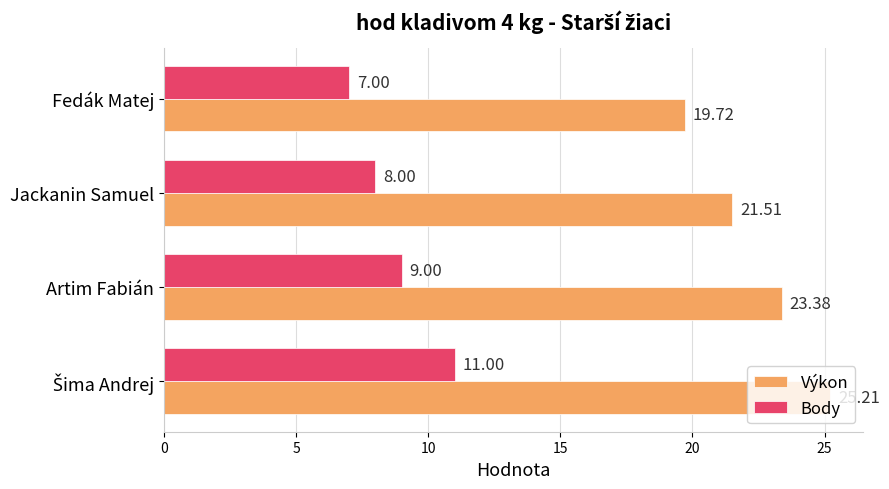

What is the sum of all Body values?

35.0